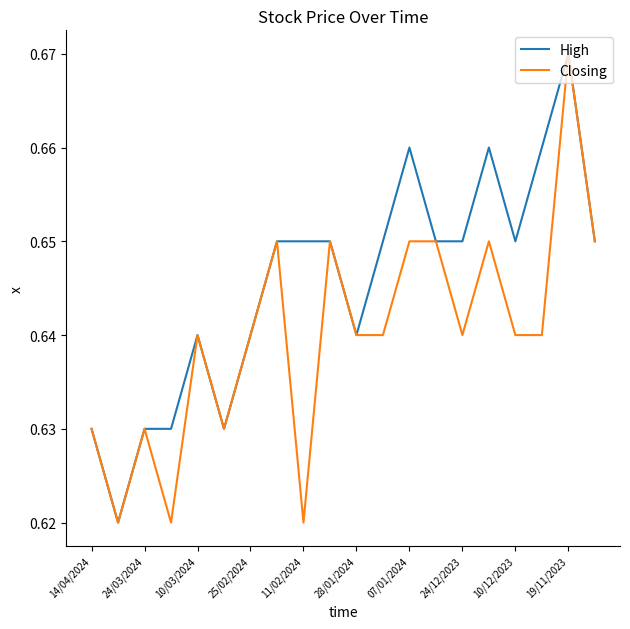

List the series in order of their overall mean, highest first.

High, Closing